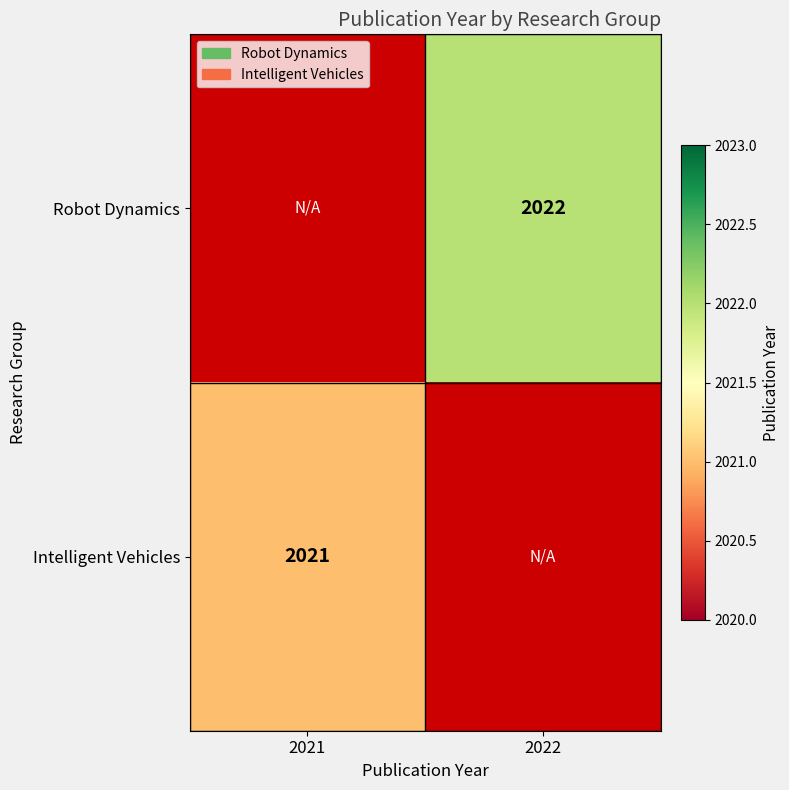

Is it true that Robot Dynamics equals 2022 at 2022?

True